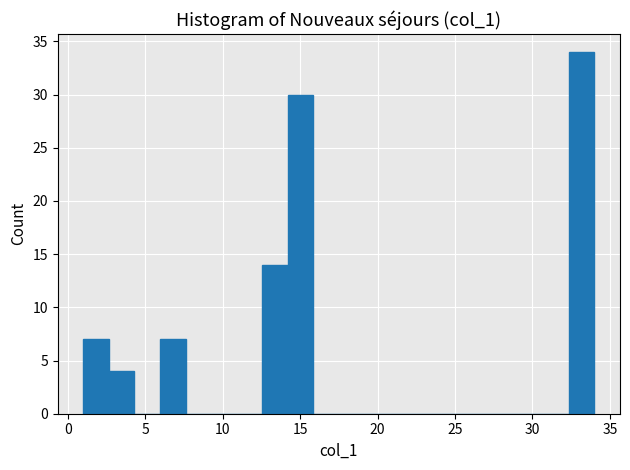

Read against the x-axis, roughly where is the centre of the tallest bar?

33.0